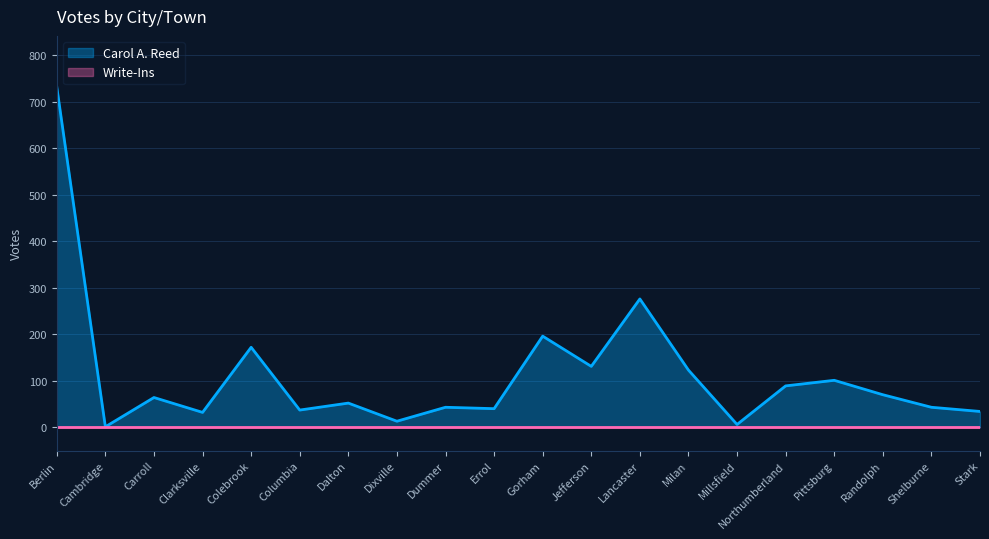

The chart shows a value of 15 at Stark. True or false?

False